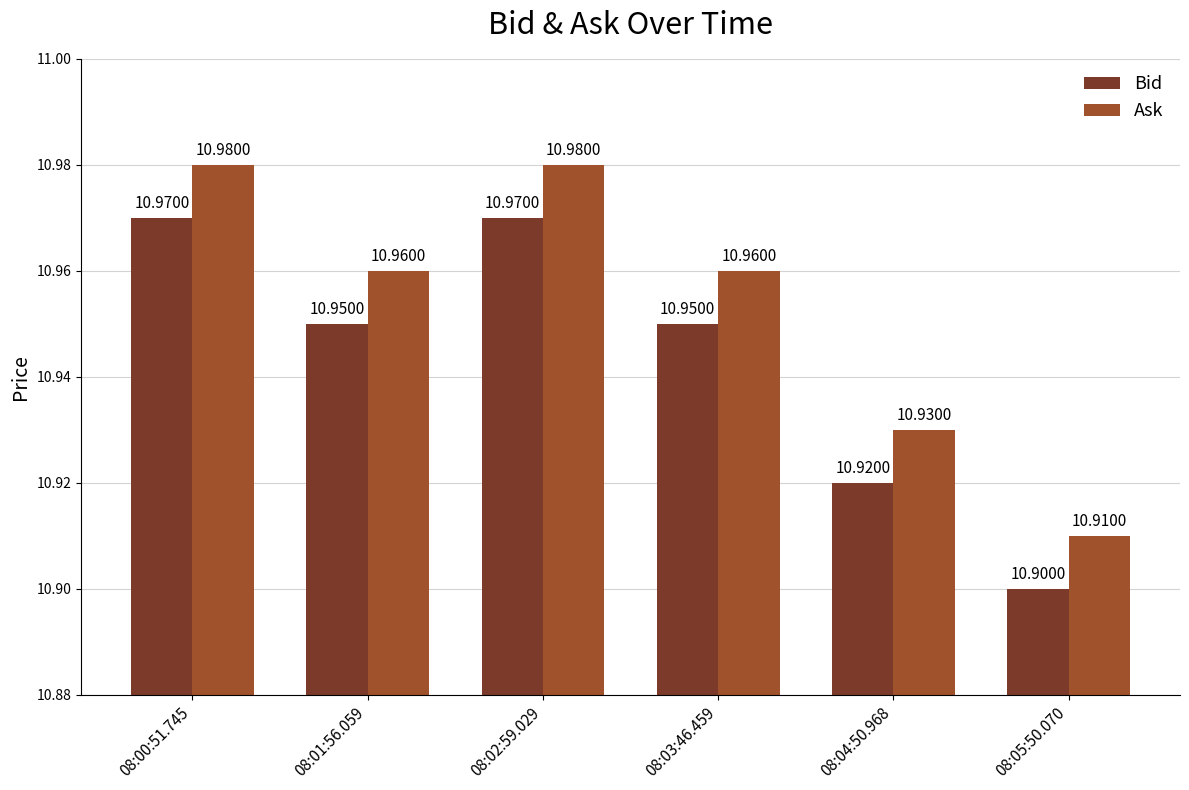

How many categories are shown in the chart?

6